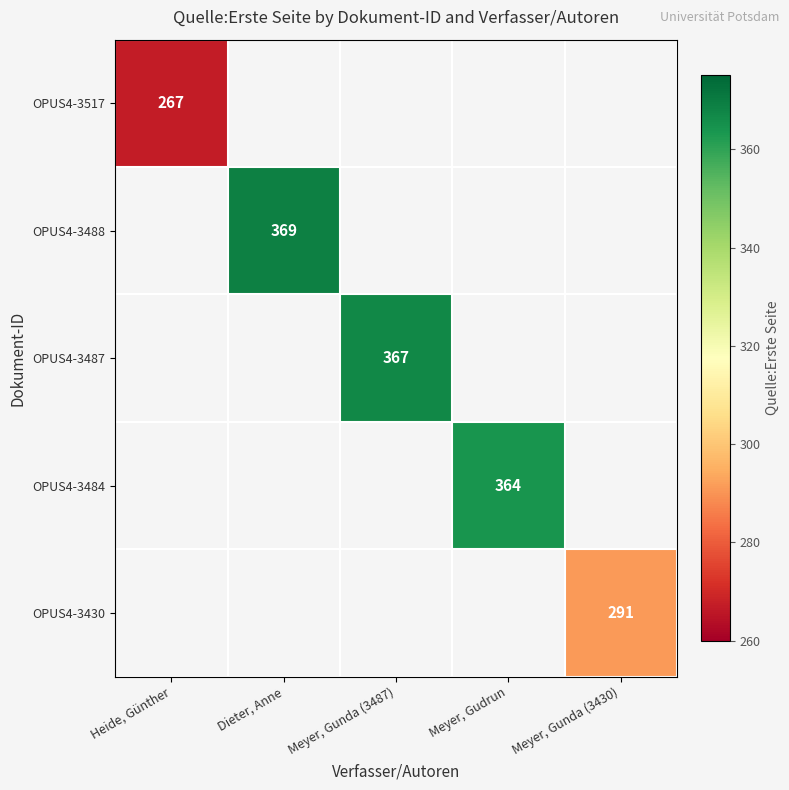

Is the value of OPUS4-3517 at Heide, Günther greater than the value of OPUS4-3484 at Meyer, Gudrun?

No